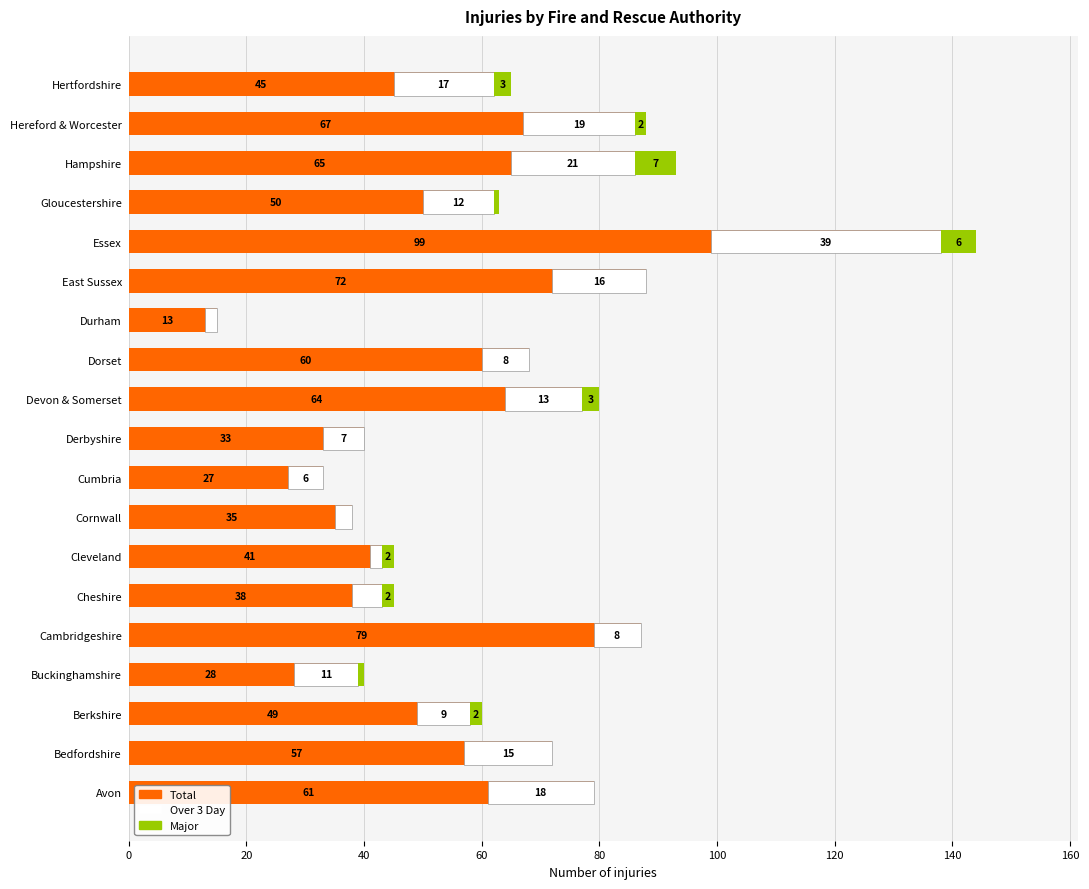

True or false: Major has a value of 3 at Durham.

False